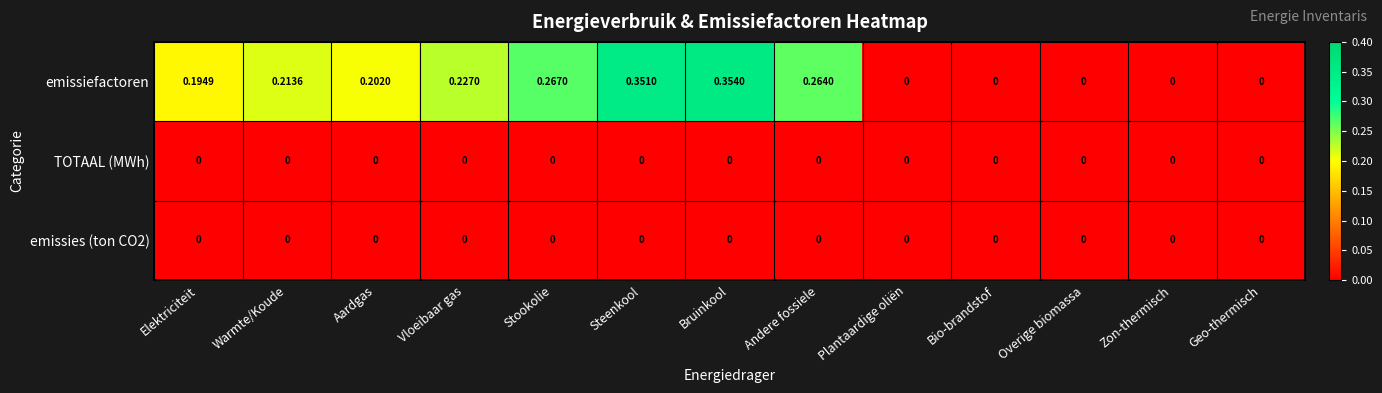

Which label corresponds to the largest value in the chart?

Bruinkool